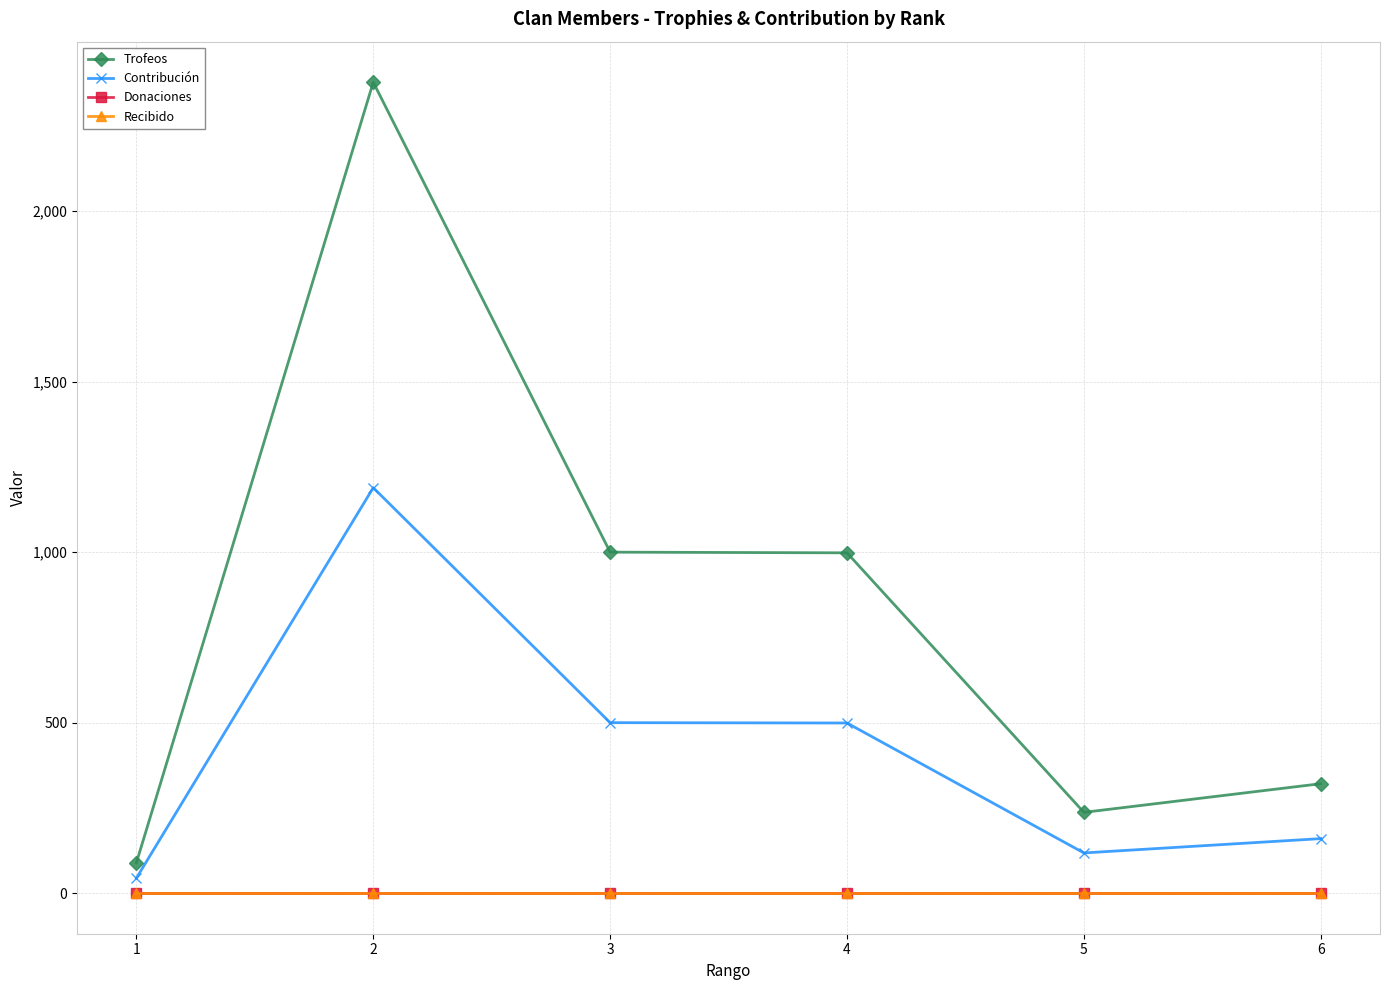

What is the highest value of the Contribución series?

1189